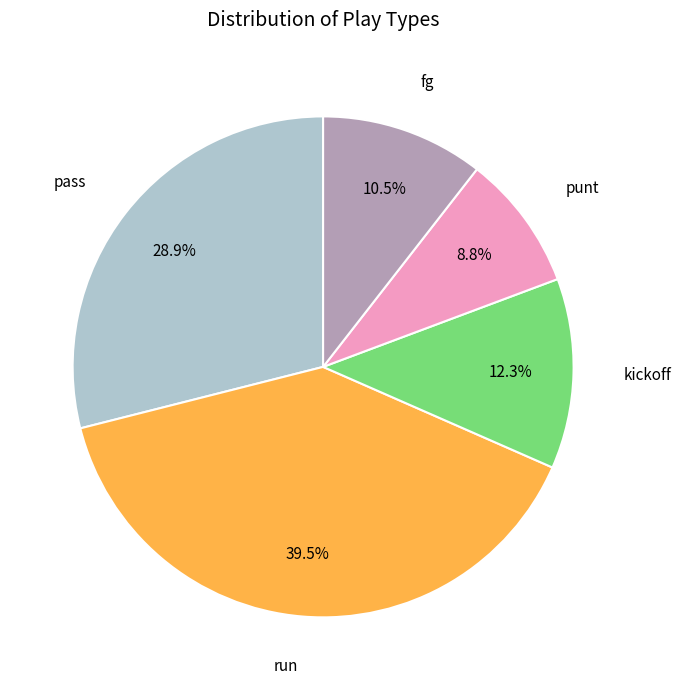

Is there any slice that represents more than half of the pie?

No